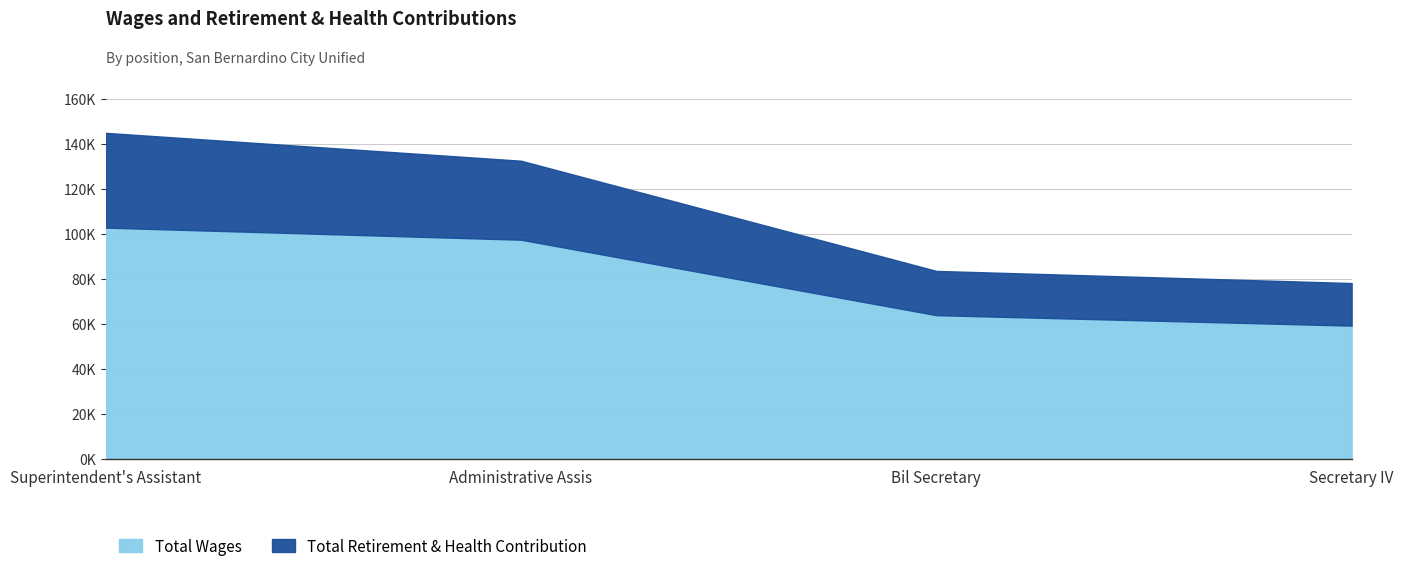

True or false: Total Retirement & Health Contribution and Total Wages intersect in this chart.

False